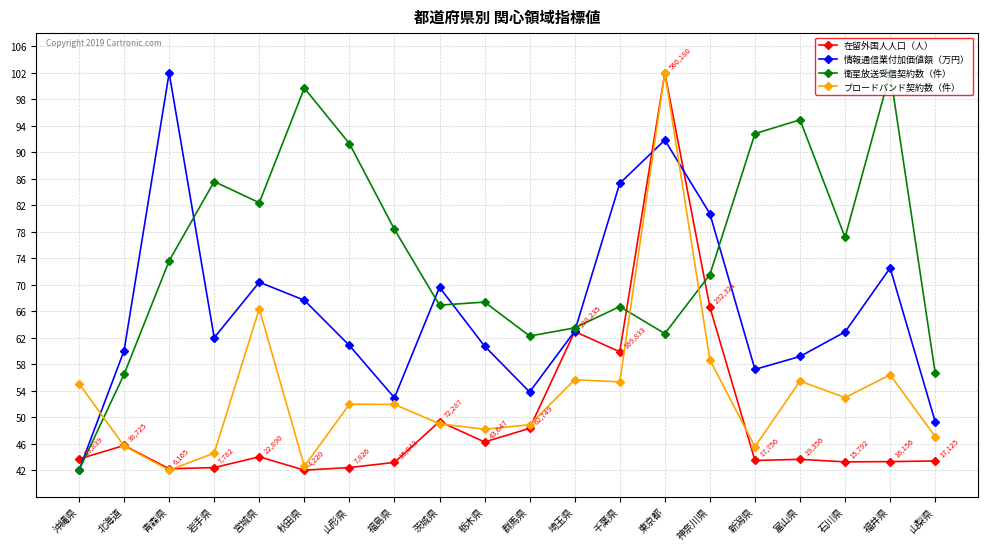

What value does the 在留外国人人口（人） series have at 福井県?

43.3